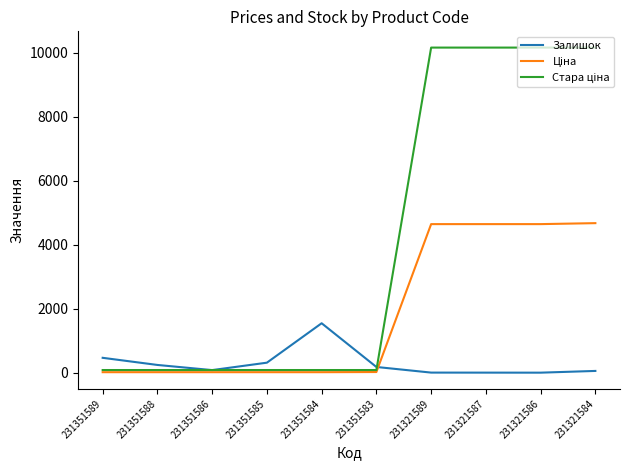

What is the maximum value shown in the chart?

10158.6